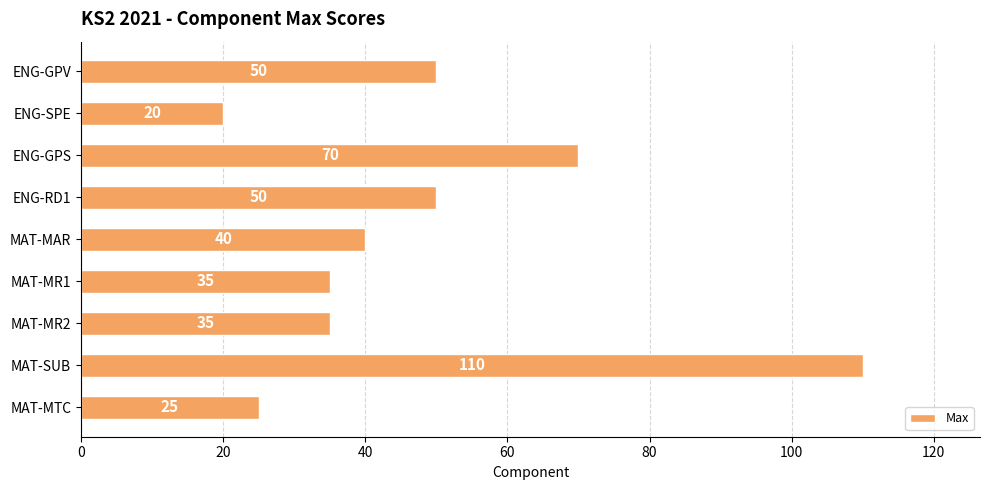

What is the value of the 5th bar from the top?

40